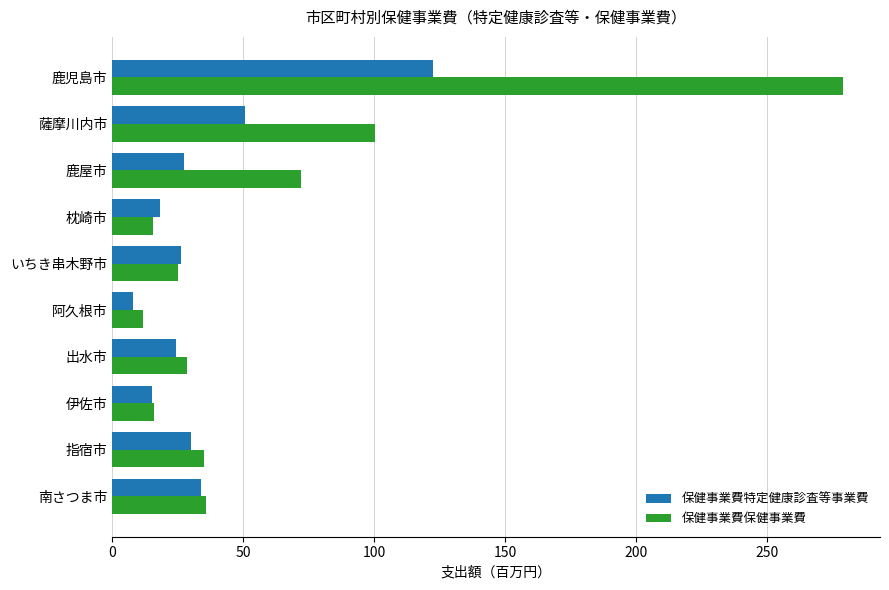

Where is 保健事業費保健事業費 nearest to the value 145?

薩摩川内市